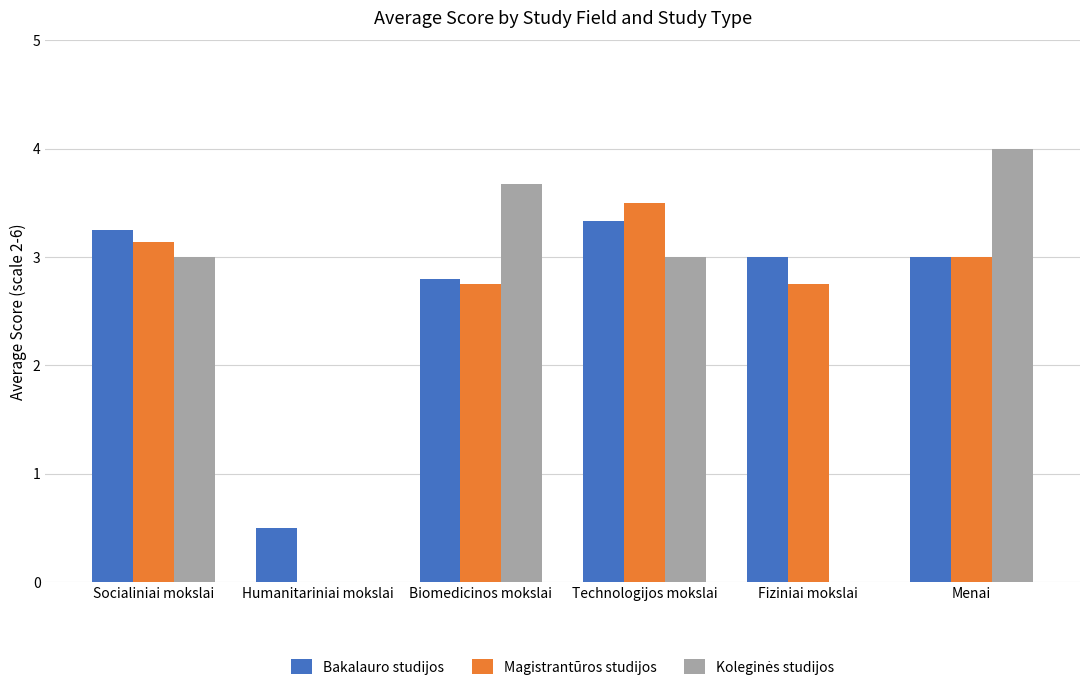

What is the sum of the Magistrantūros studijos values at Menai and Socialiniai mokslai?

6.1